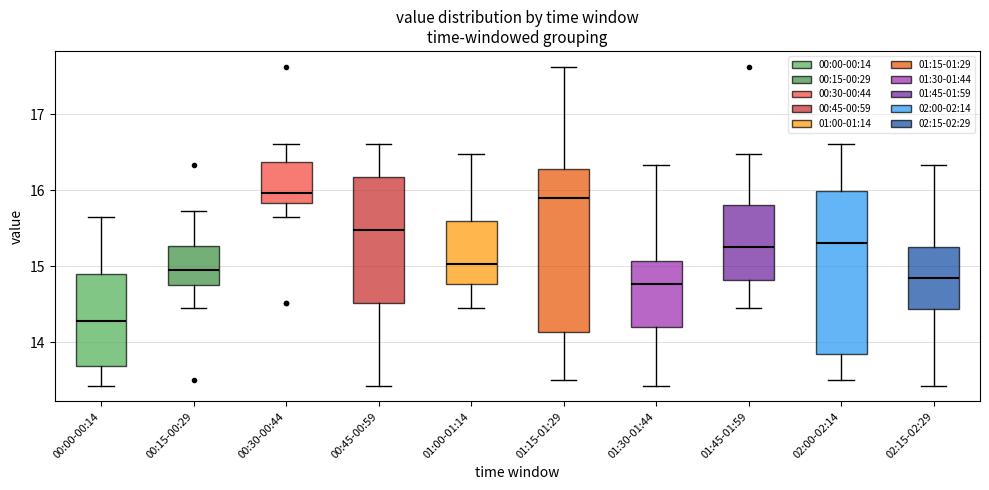

Reading left to right, transcribe this box plot: for each box, give where its median line is, the range the box spans, and where its two whiskers end, as read against the y-axis. The values are not printed on the chart, so give them approximately, as read against the axis.

00:00-00:14: median 14.3, box 13.7 to 14.9, whiskers 13.4 to 15.7
00:15-00:29: median 15.0, box 14.8 to 15.3, whiskers 14.5 to 15.7
00:30-00:44: median 16.0, box 15.8 to 16.4, whiskers 15.7 to 16.6
00:45-00:59: median 15.5, box 14.5 to 16.2, whiskers 13.4 to 16.6
01:00-01:14: median 15.0, box 14.8 to 15.6, whiskers 14.5 to 16.5
01:15-01:29: median 15.9, box 14.1 to 16.3, whiskers 13.5 to 17.6
01:30-01:44: median 14.8, box 14.2 to 15.1, whiskers 13.4 to 16.3
01:45-01:59: median 15.3, box 14.8 to 15.8, whiskers 14.5 to 16.5
02:00-02:14: median 15.3, box 13.9 to 16.0, whiskers 13.5 to 16.6
02:15-02:29: median 14.9, box 14.4 to 15.3, whiskers 13.4 to 16.3